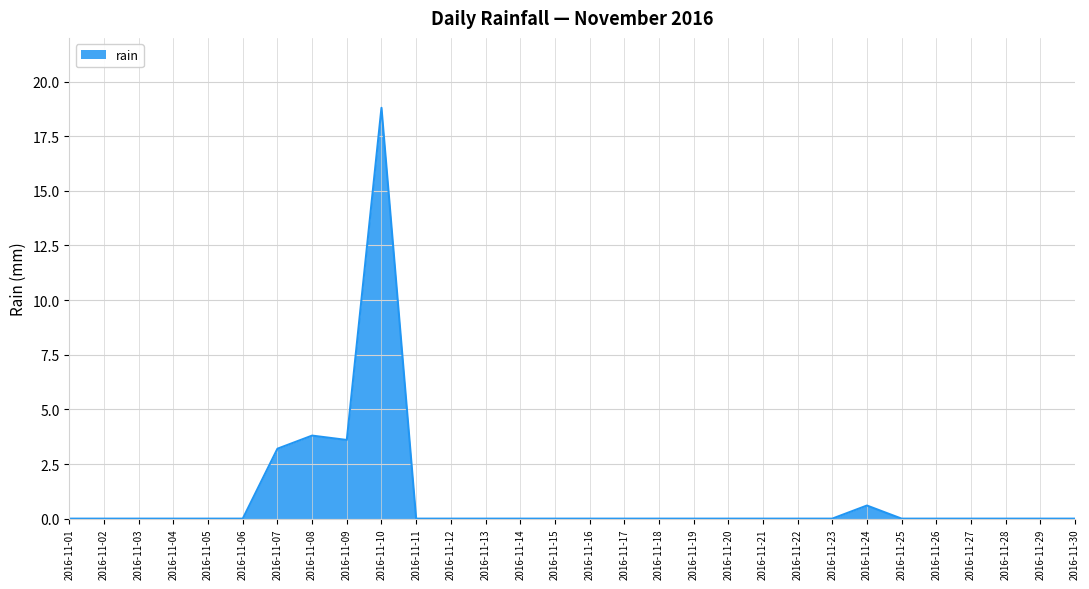

True or false: the data shows -6.7 at 2016-11-11.

False